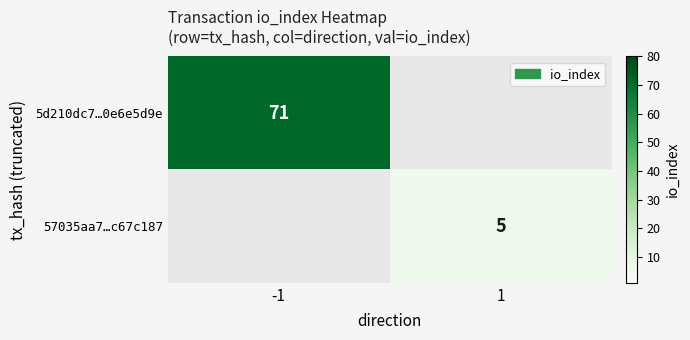

True or false: 57035aa7…c67c187 has a value of 5 at 1.

True